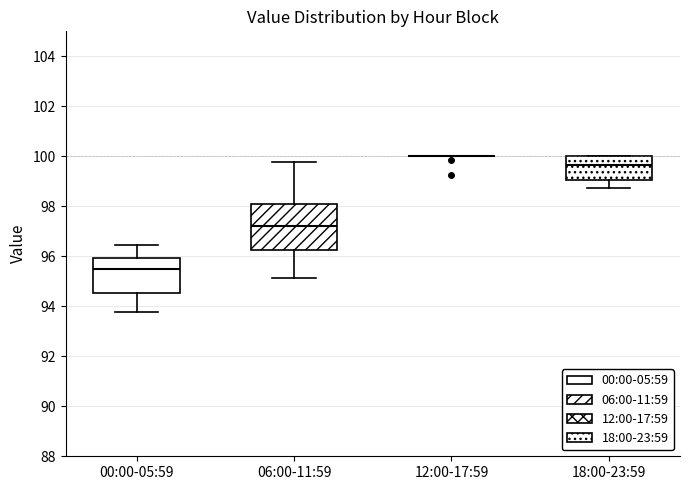

Reading left to right, read every box against the y-axis: the position of its median line, the range the box covers, and the ends of its whiskers. The values are not printed on the chart, so give them approximately, as read against the axis.

00:00-05:59: median 95.4, box 94.6 to 96.0, whiskers 93.8 to 96.4
06:00-11:59: median 97.2, box 96.2 to 98.2, whiskers 95.2 to 99.8
12:00-17:59: box collapsed to a line at 100.0, whiskers 100.0 to 100.0
18:00-23:59: median 99.6, box 99.0 to 100.0, whiskers 98.8 to 100.0